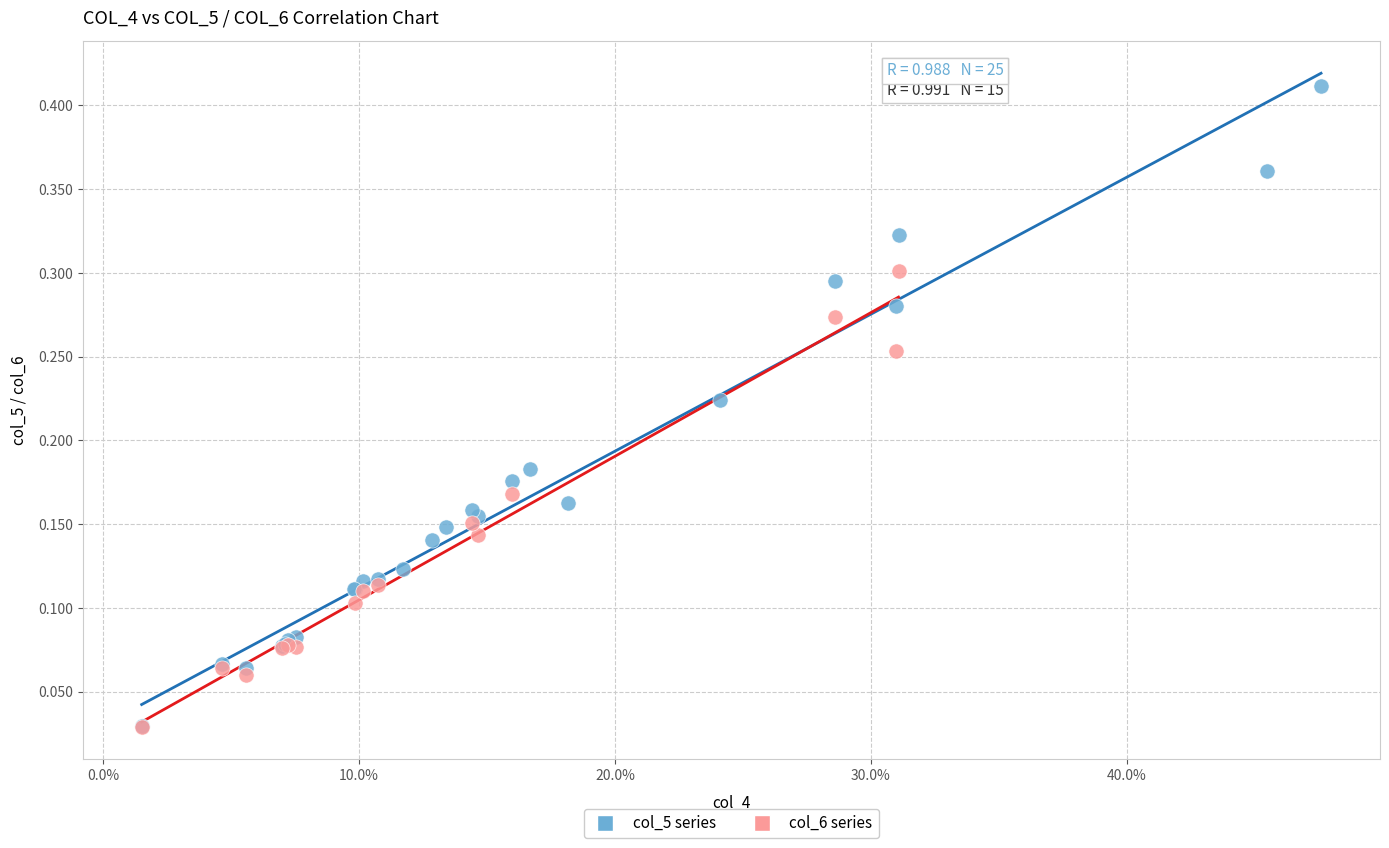

Which series has the widest spread of Y values?

col_5 series